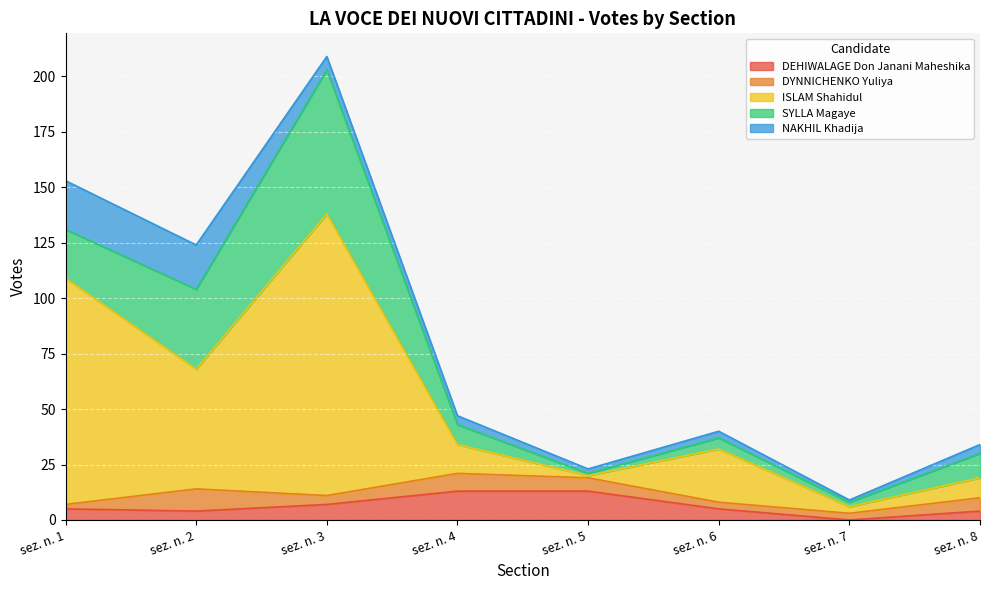

How many intersections are there between DYNNICHENKO Yuliya and SYLLA Magaye?

4